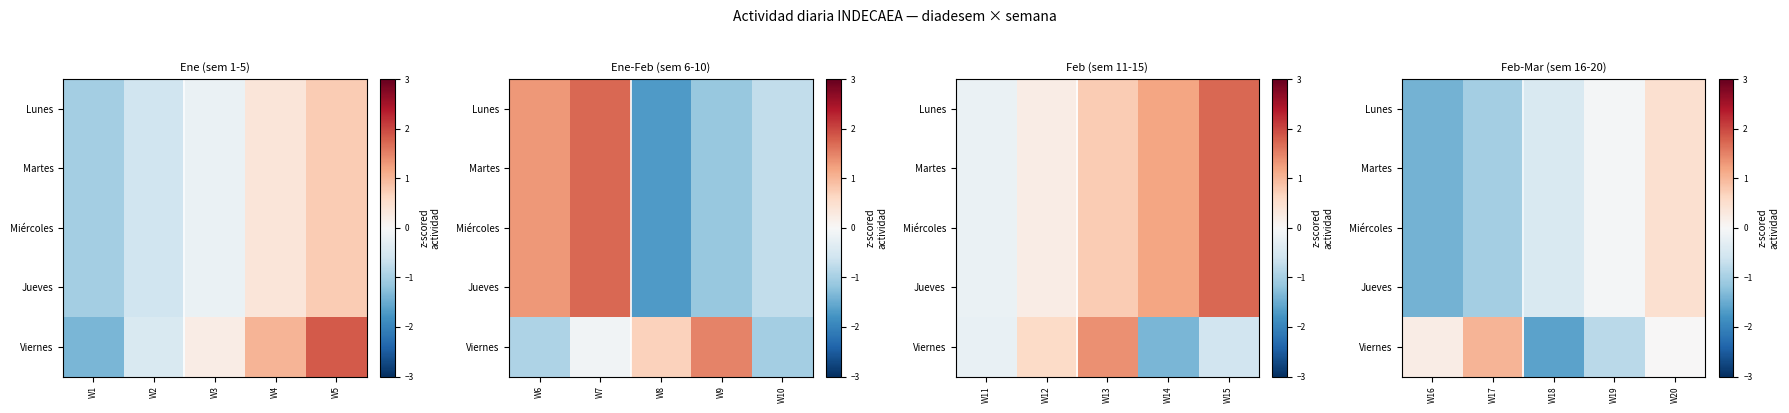

At how many categories does at least one series exceed 0?

3